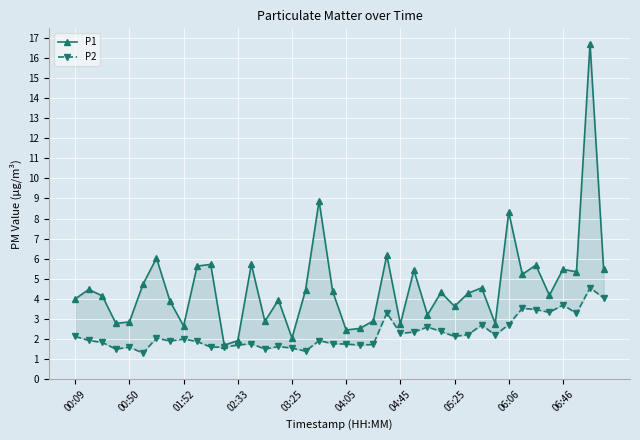

Which category has the highest value in the P1 series?

38